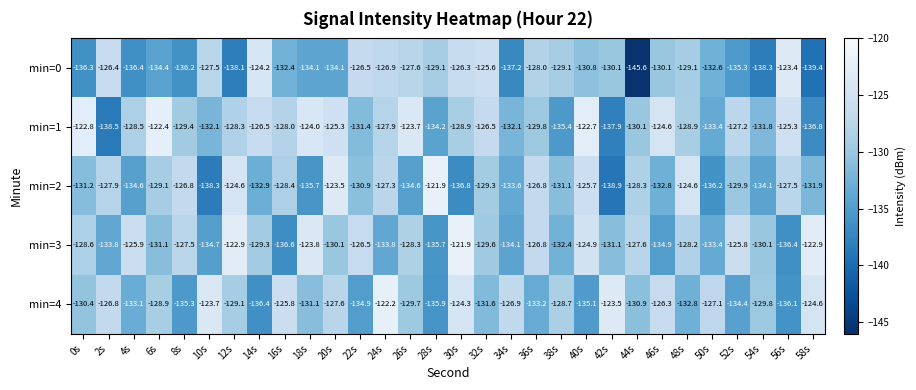

At 8s, list the series in order from largest to smallest.

min=2, min=3, min=1, min=4, min=0